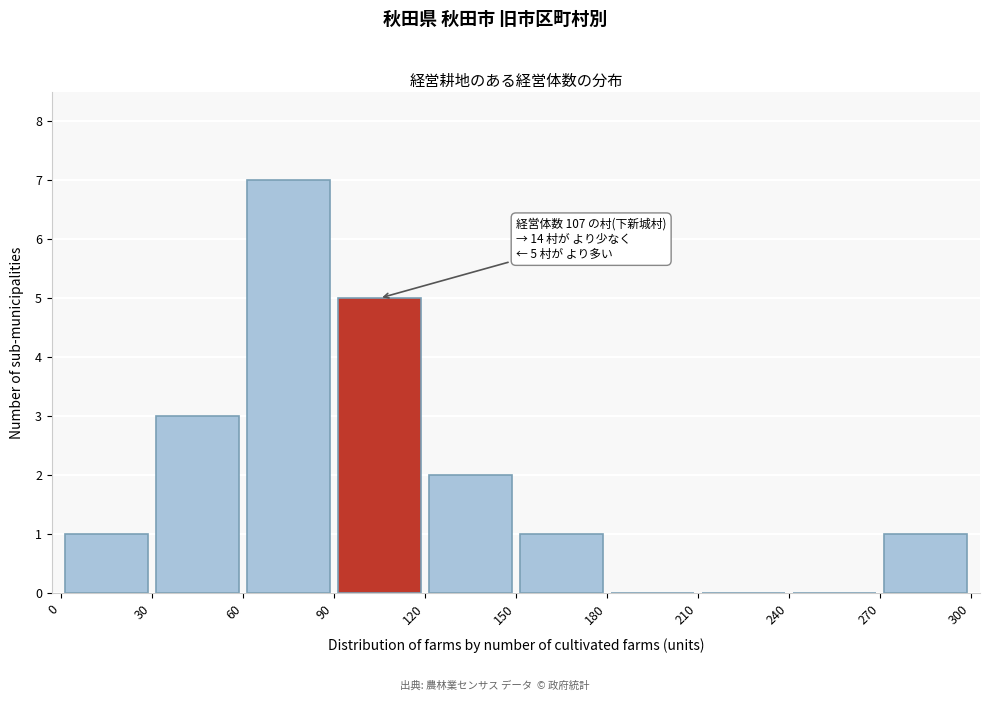

Which range on the x-axis has the tallest bar?

60 to 90